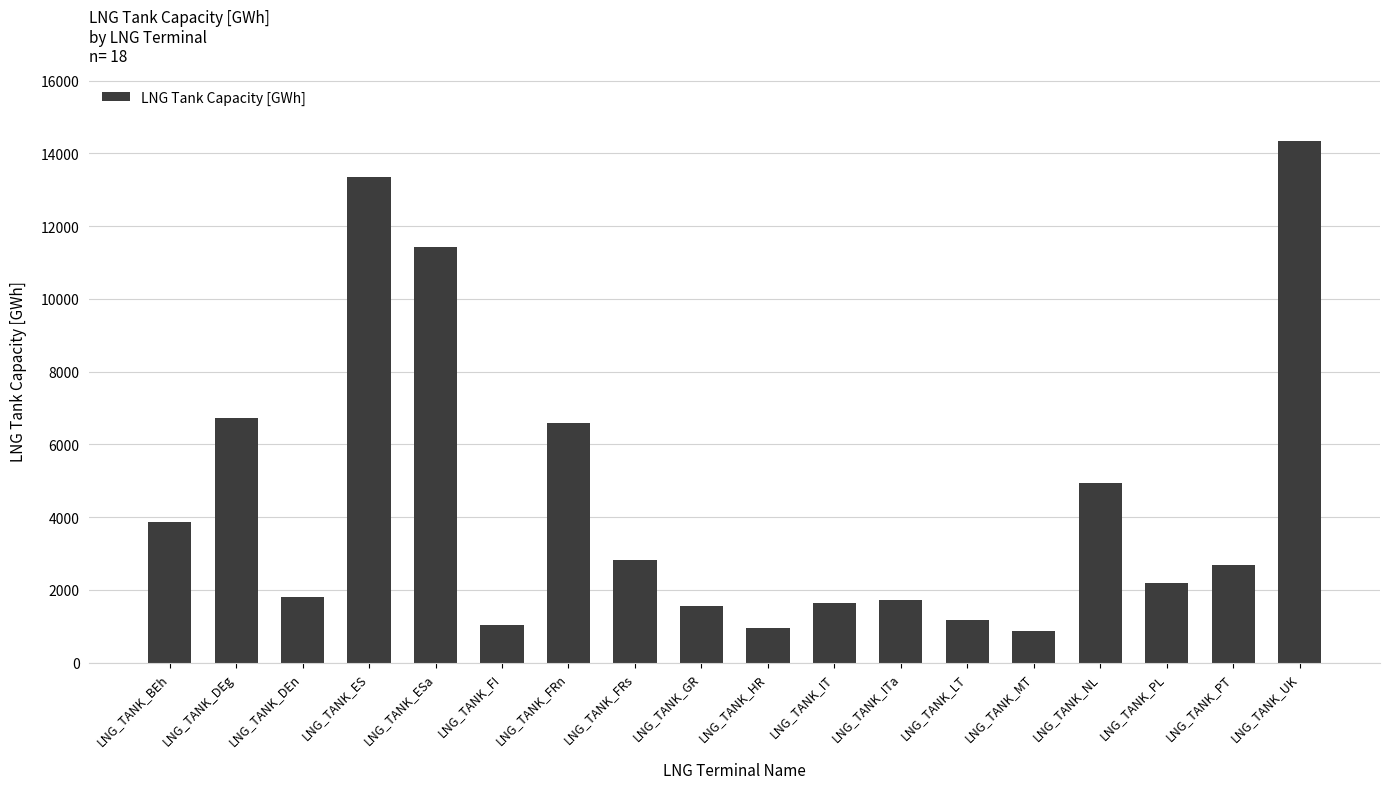

What is the difference between the maximum and minimum values?

13494.5